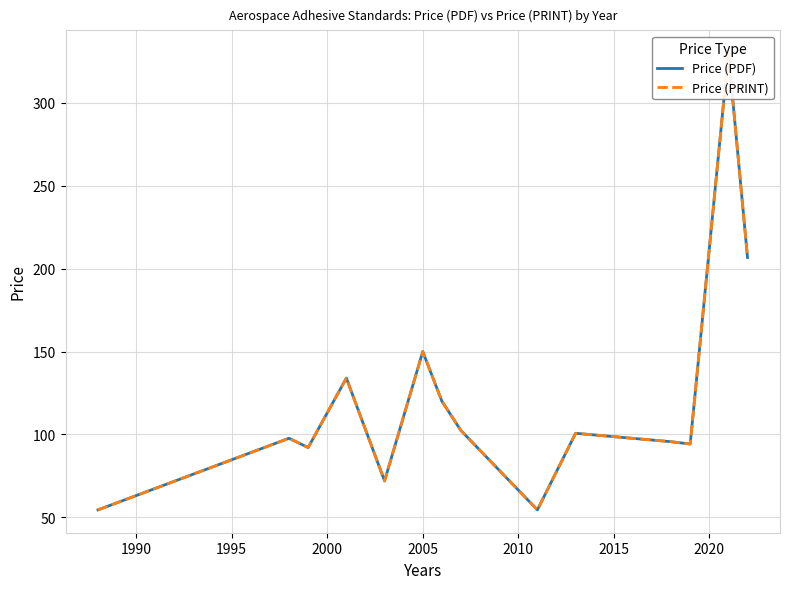

True or false: Price (PDF) and Price (PRINT) intersect in this chart.

False